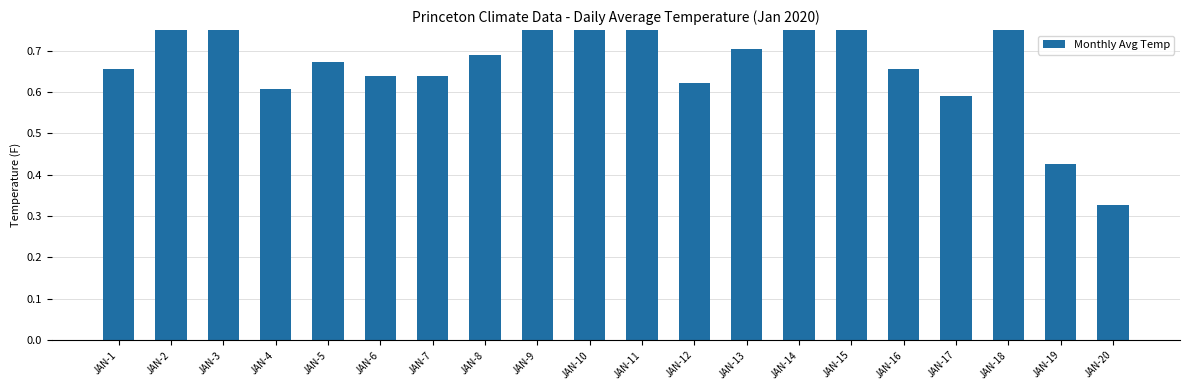

What is the difference between the maximum and minimum values?

0.7